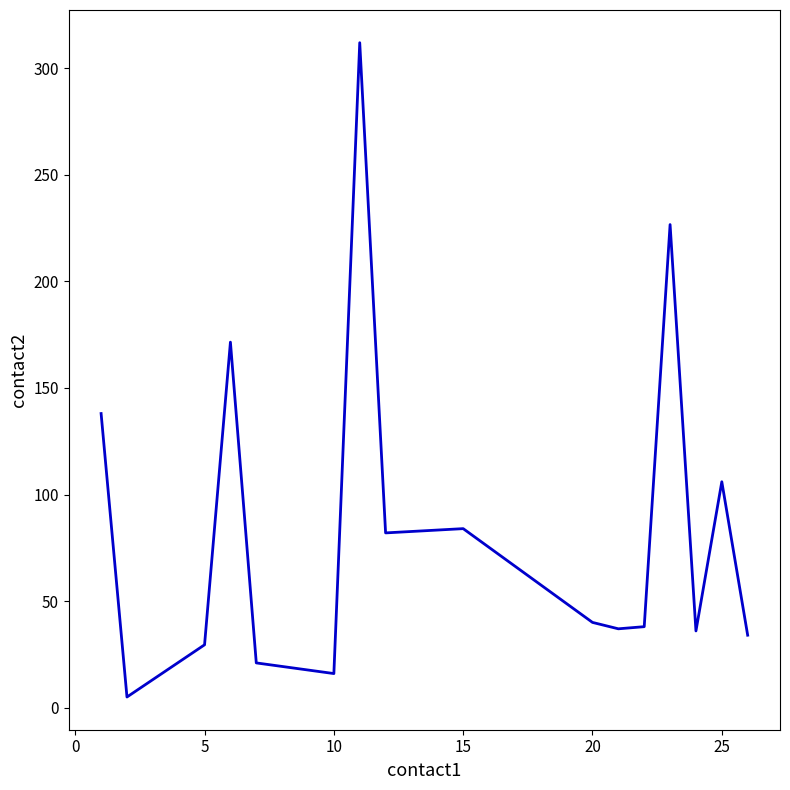

What is the difference between the second highest and second lowest values?

210.7